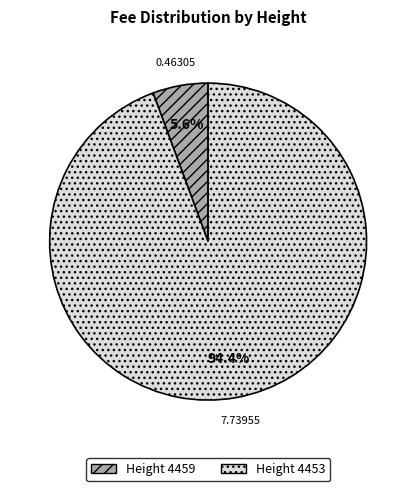

Is there a majority slice in this chart?

Yes